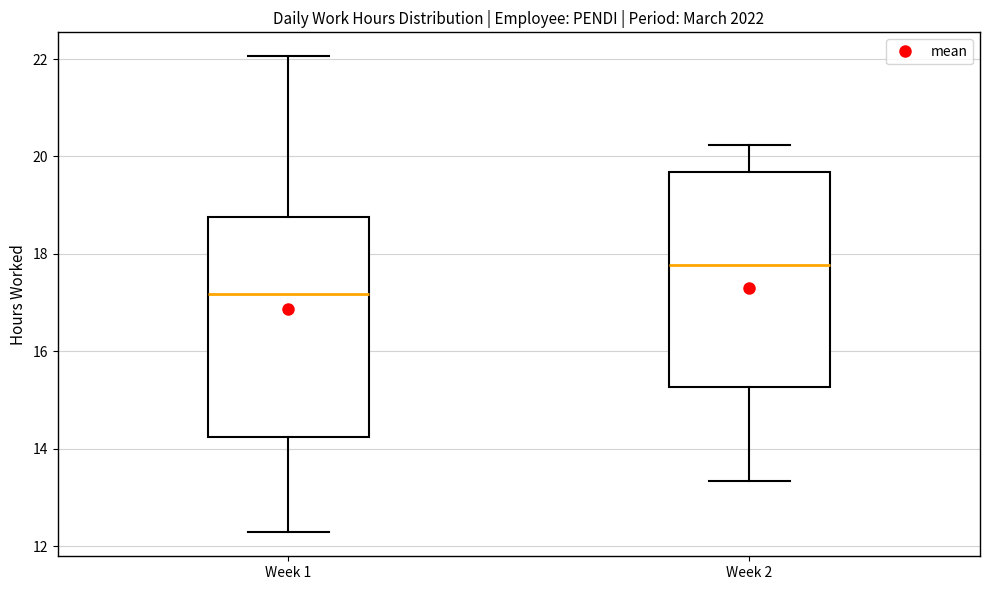

Where is the lower edge of the box for Week 1 on the y-axis? The values are not printed on the chart, so give them approximately, as read against the axis.

14.2